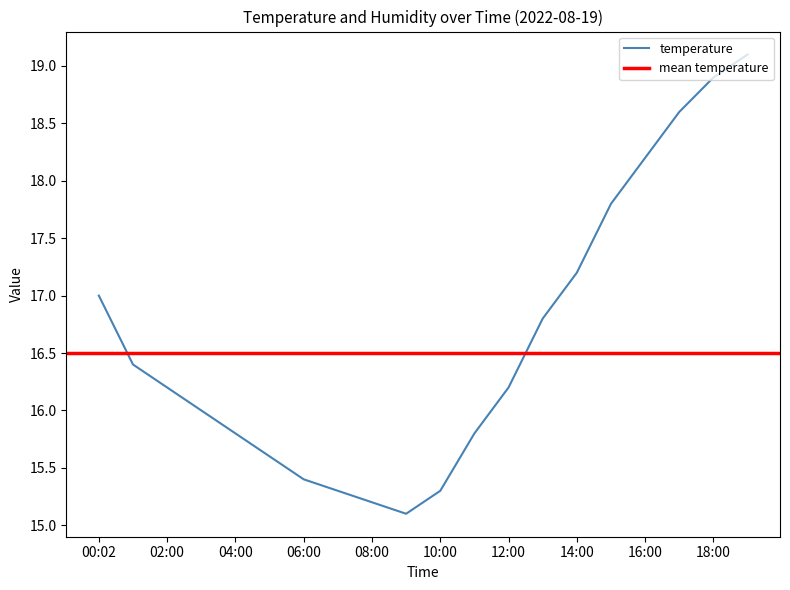

What is the greatest value displayed?

19.1